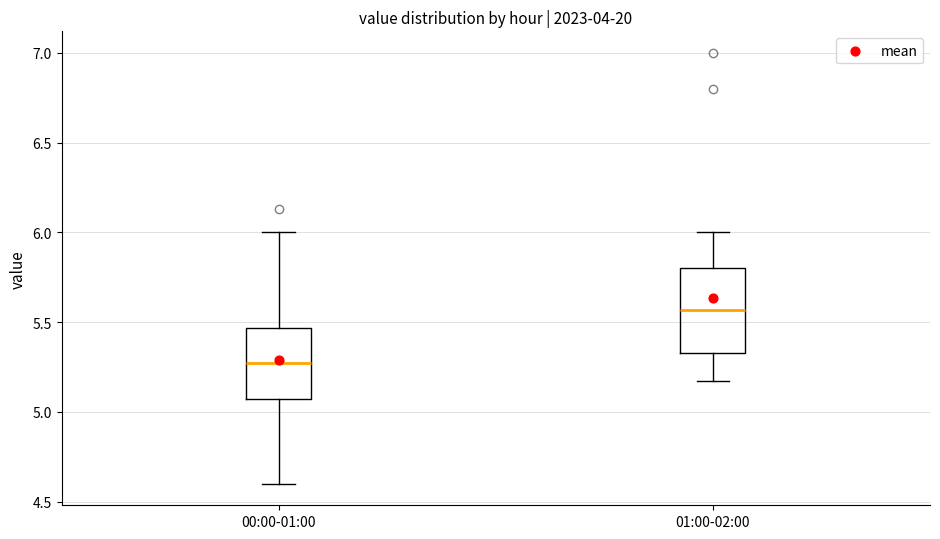

Reading left to right, read every box against the y-axis: the position of its median line, the range the box covers, and the ends of its whiskers. The values are not printed on the chart, so give them approximately, as read against the axis.

00:00-01:00: median 5.25, box 5.05 to 5.45, whiskers 4.60 to 6.00
01:00-02:00: median 5.55, box 5.35 to 5.80, whiskers 5.15 to 6.00